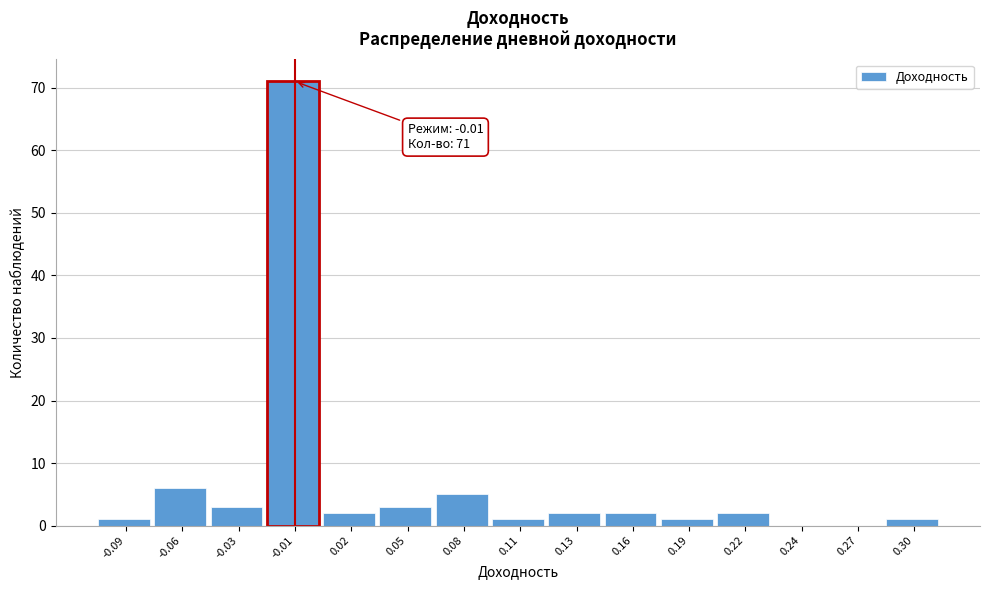

Reading left to right, extract all data points from this chart.

-0.09=1	-0.06=6	-0.03=3	-0.01=71	0.02=2	0.05=3	0.08=5	0.11=1	0.13=2	0.16=2	0.19=1	0.22=2	0.24=0	0.27=0	0.30=1